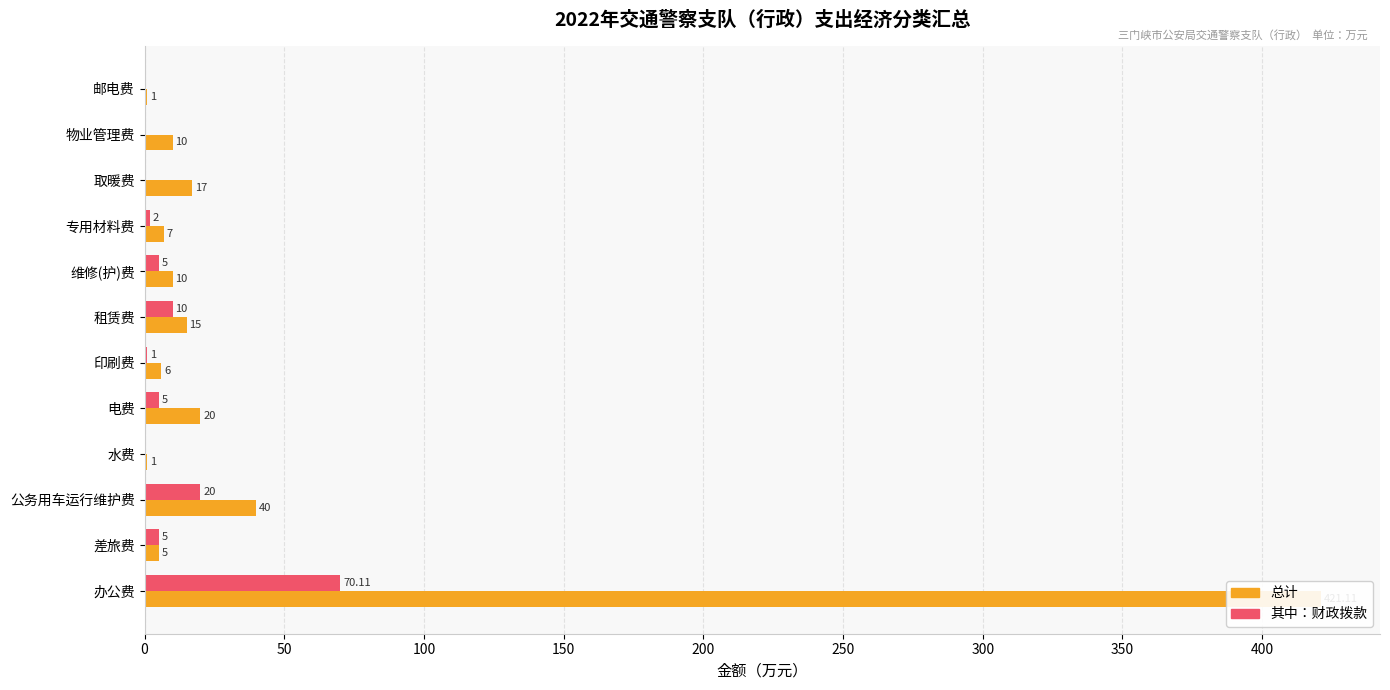

Between 0 and 150, which series saw the biggest shift?

总计